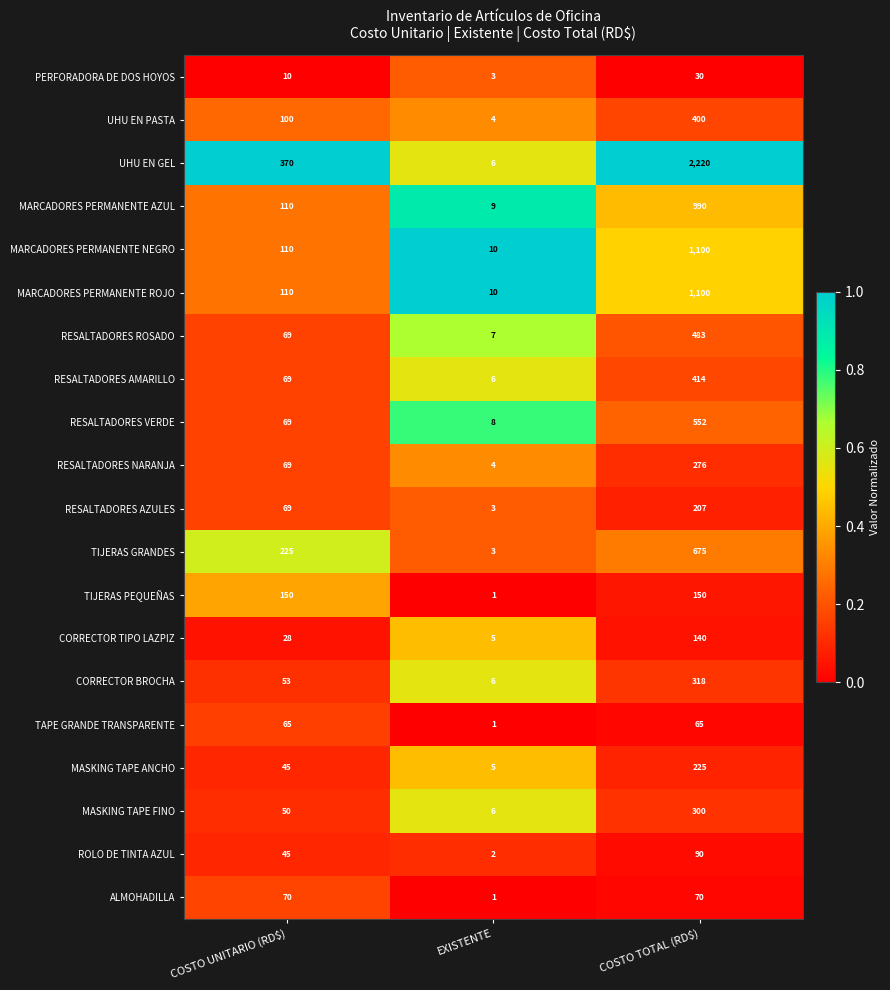

What is the total value across all series at EXISTENTE?

100